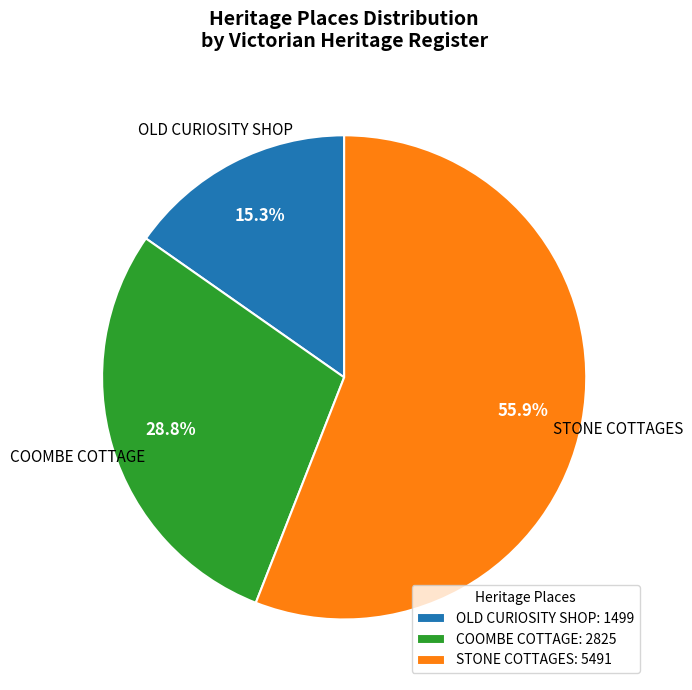

Is it true that OLD CURIOSITY SHOP is 15% of the pie?

True